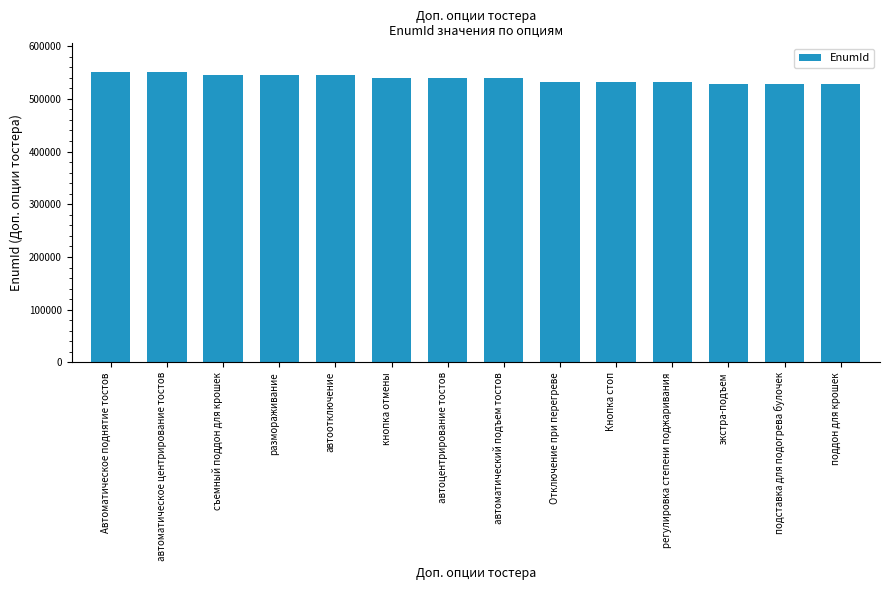

What is the label of the 5th bar from the left?

автоотключение